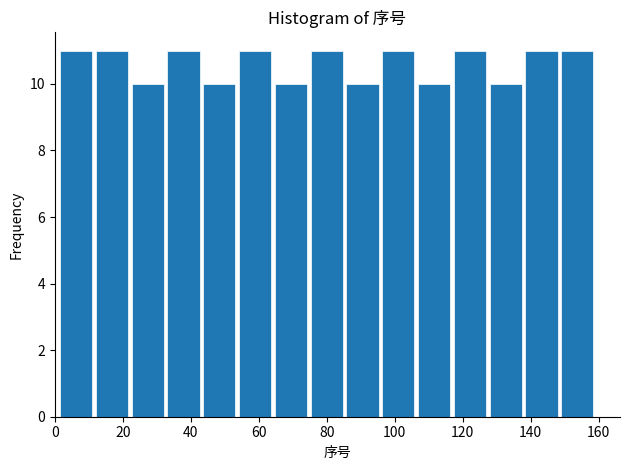

What is the height of the bar covering 22 to 32 on the x-axis? Neither the bar edges nor the heights are printed on the chart, so give them approximately, as read against the axes.

10